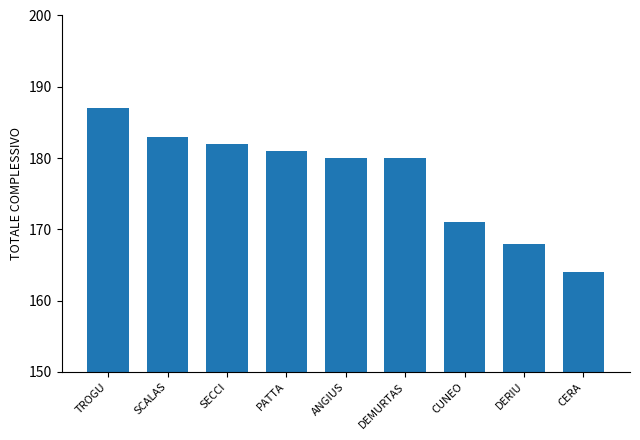

What is the difference between the second highest and second lowest values?

15